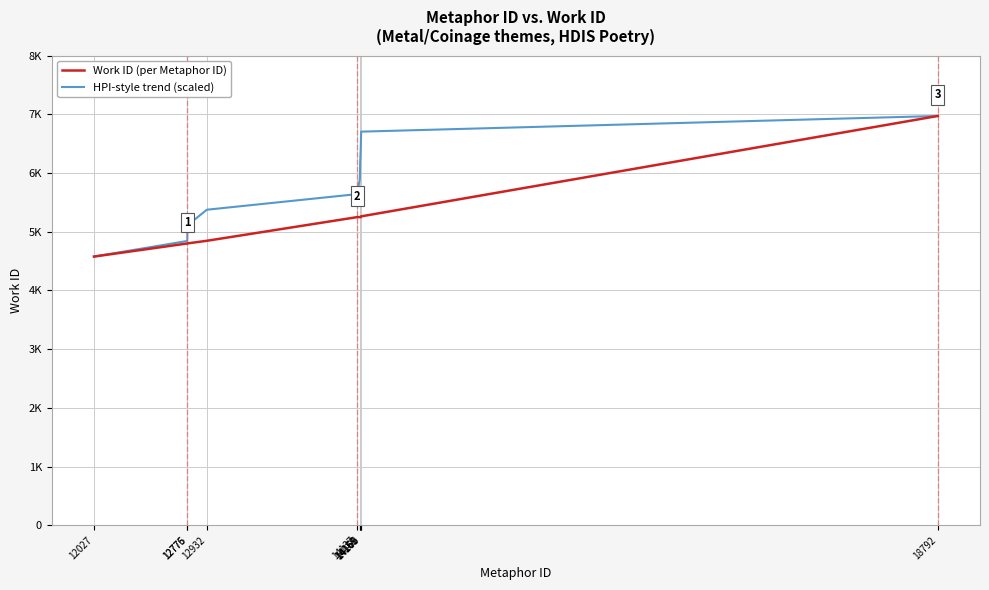

Is the value of HPI-style trend (scaled) at 12027 greater than the value of Work ID (per Metaphor ID) at 14161?

No